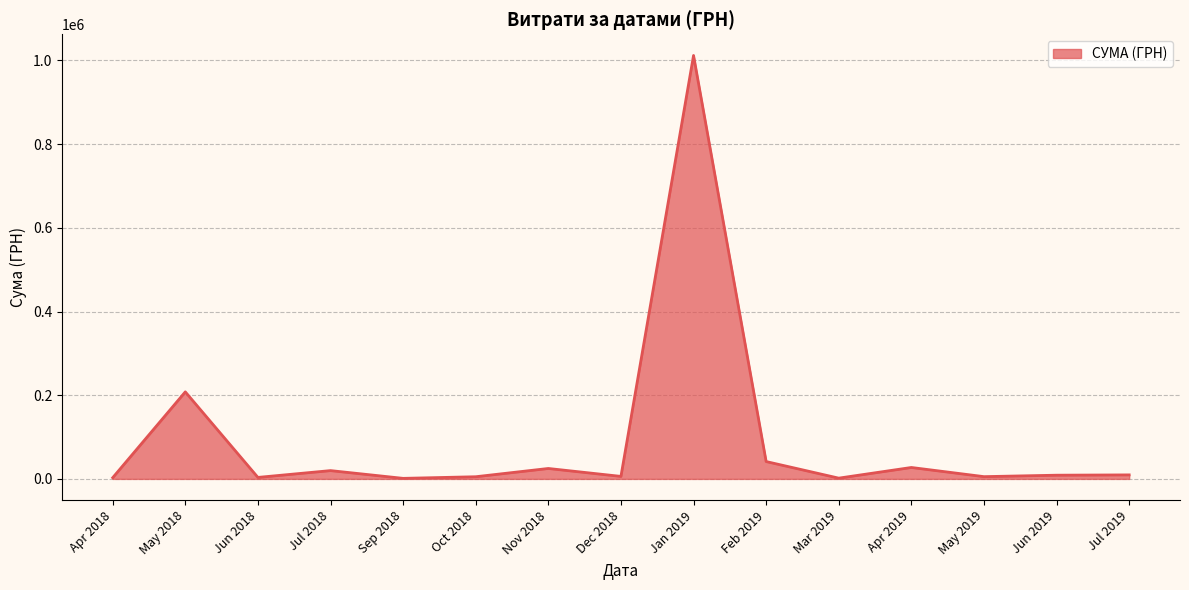

True or false: the data has more than 1 interior local peaks.

True